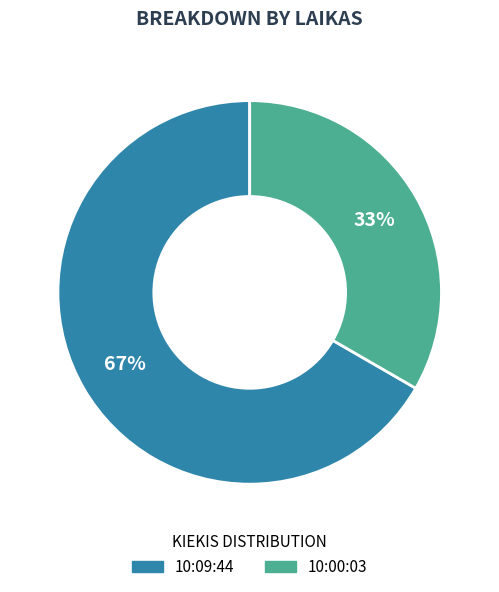

True or false: 10:00:03 accounts for 26% of the total.

False